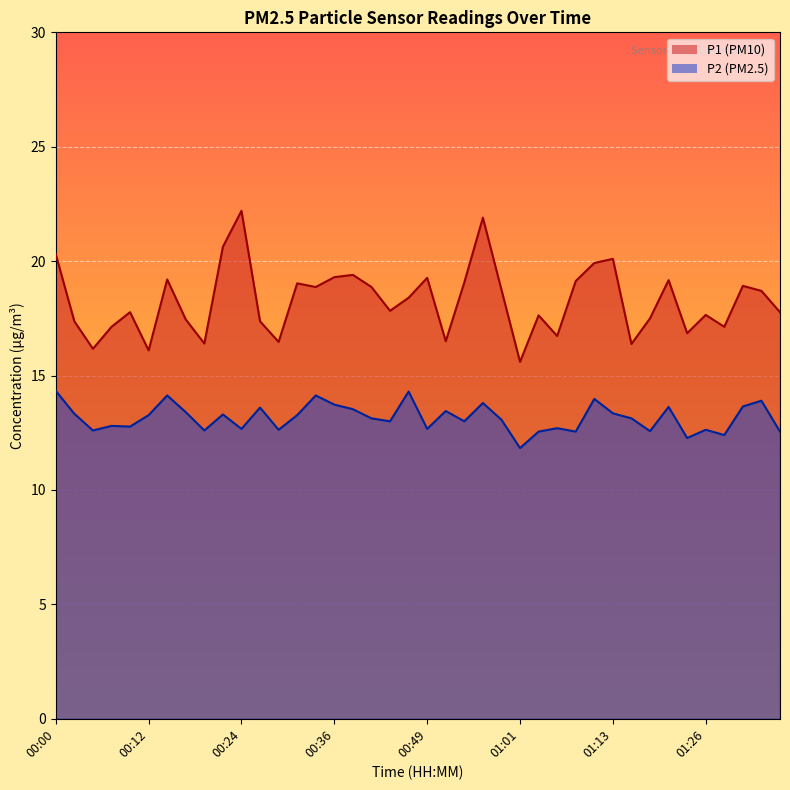

True or false: P1 and P2 intersect in this chart.

False